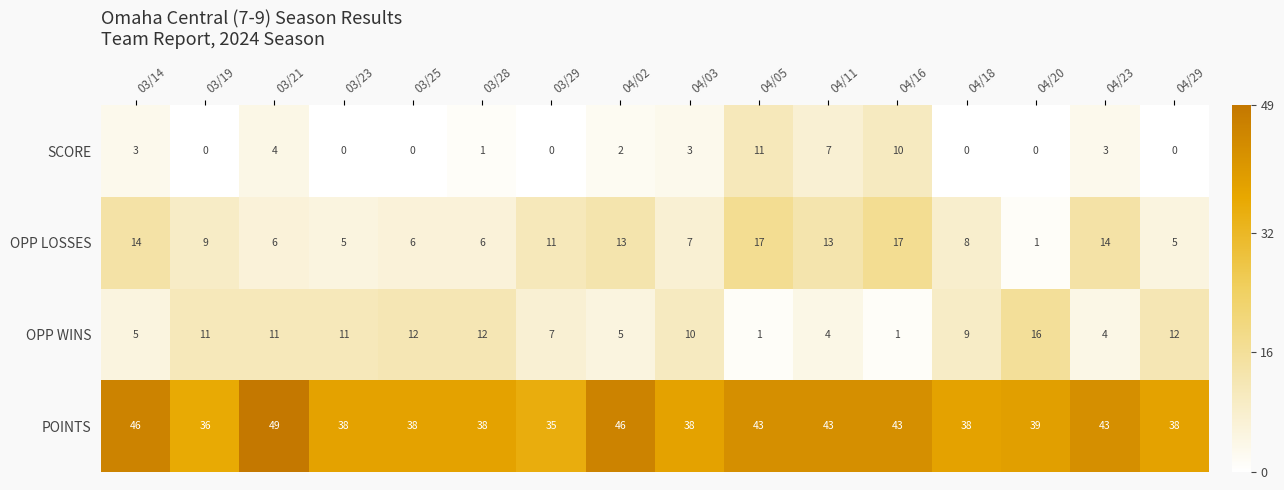

Between 03/29 and 04/02, which series saw the biggest shift?

POINTS